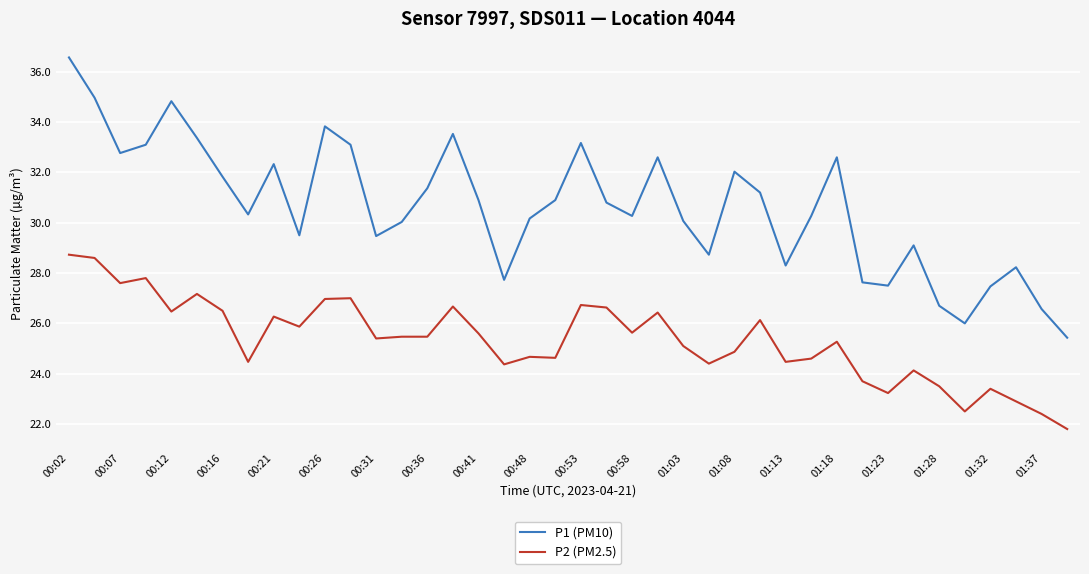

Count the number of categories in the chart.

40